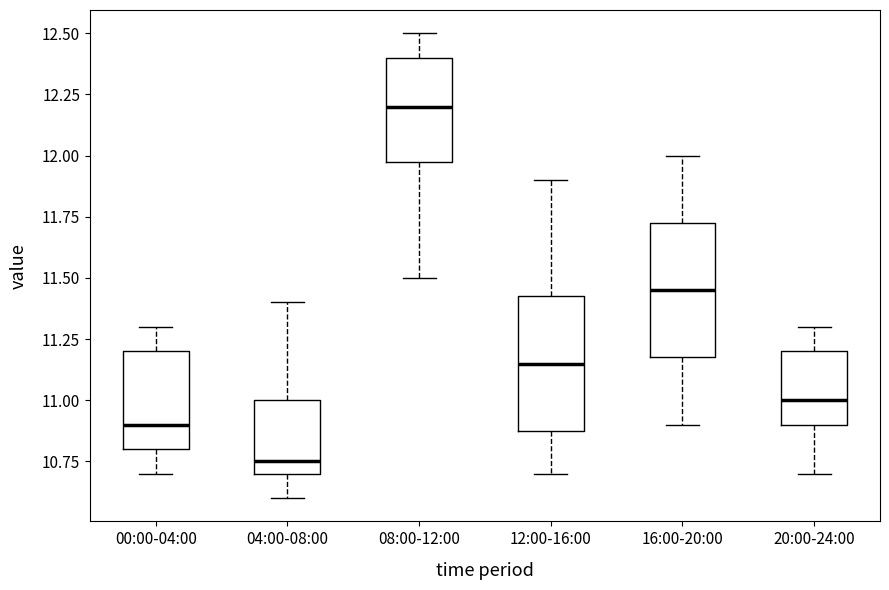

Reading left to right, transcribe this box plot: for each box, give where its median line is, the range the box spans, and where its two whiskers end, as read against the y-axis. The values are not printed on the chart, so give them approximately, as read against the axis.

00:00-04:00: median 10.90, box 10.80 to 11.20, whiskers 10.70 to 11.30
04:00-08:00: median 10.75, box 10.70 to 11.00, whiskers 10.60 to 11.40
08:00-12:00: median 12.20, box 12.00 to 12.40, whiskers 11.50 to 12.50
12:00-16:00: median 11.15, box 10.90 to 11.45, whiskers 10.70 to 11.90
16:00-20:00: median 11.45, box 11.20 to 11.75, whiskers 10.90 to 12.00
20:00-24:00: median 11.00, box 10.90 to 11.20, whiskers 10.70 to 11.30